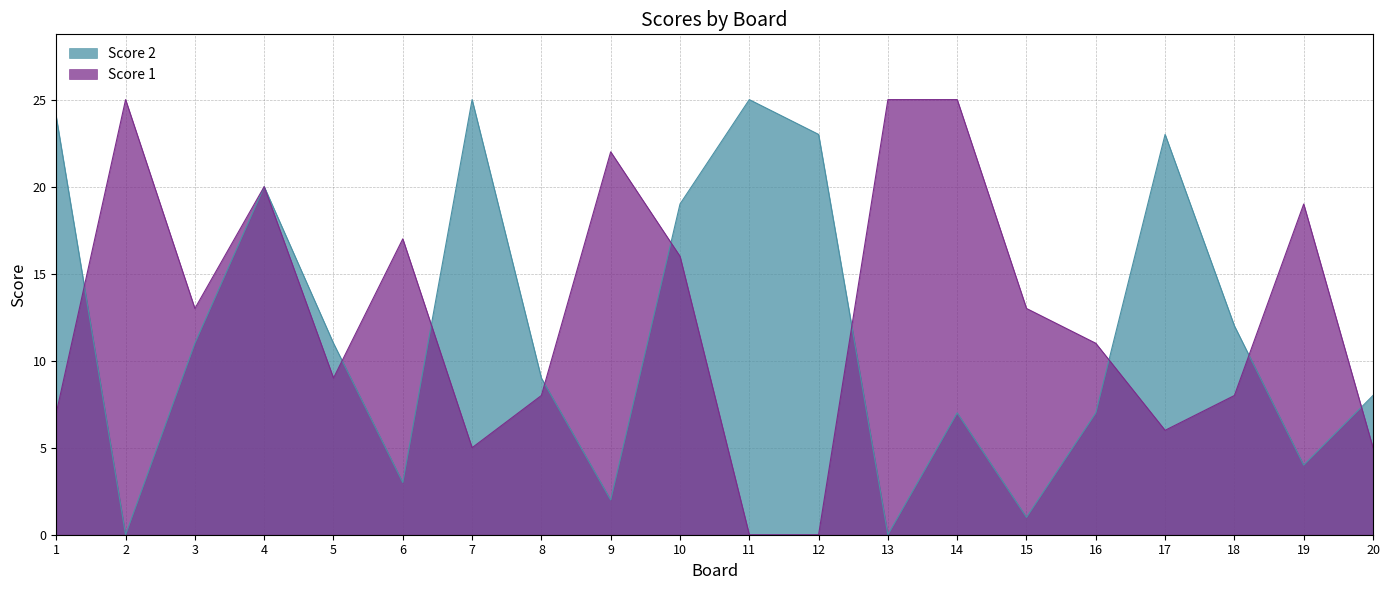

Reading left to right, list all the values displayed in this chart.

Score 2: 24	0	11	20	11	3	25	9	2	19	25	23	0	7	1	7	23	12	4	8
Score 1: 7	25	13	20	9	17	5	8	22	16	0	0	25	25	13	11	6	8	19	5